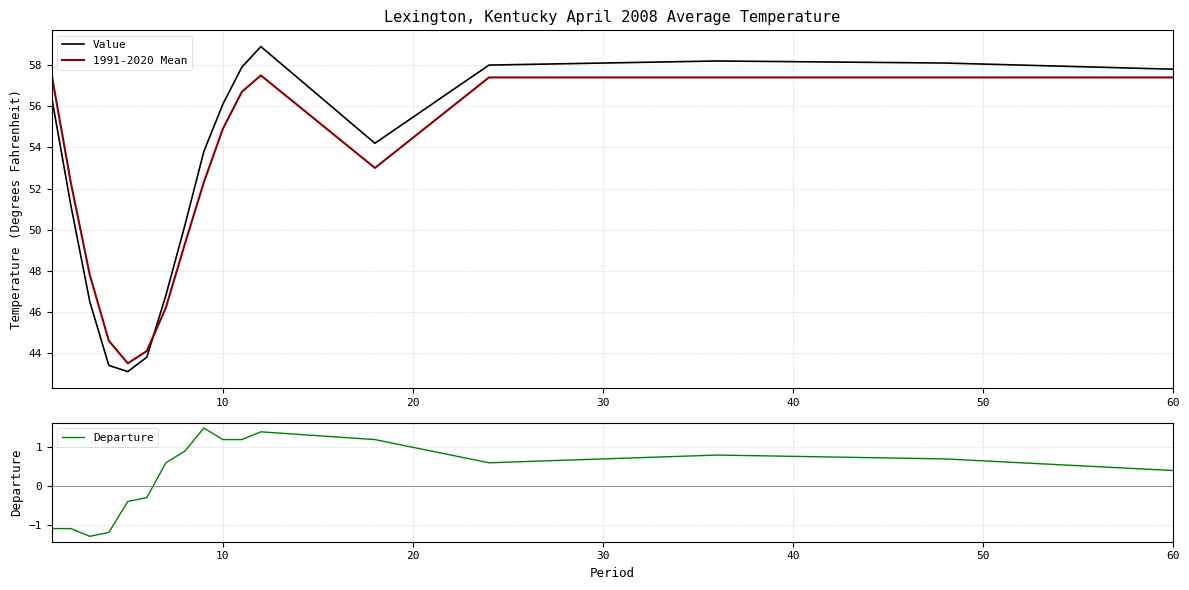

True or false: 1991-2020 Mean and Value cross at least once.

True